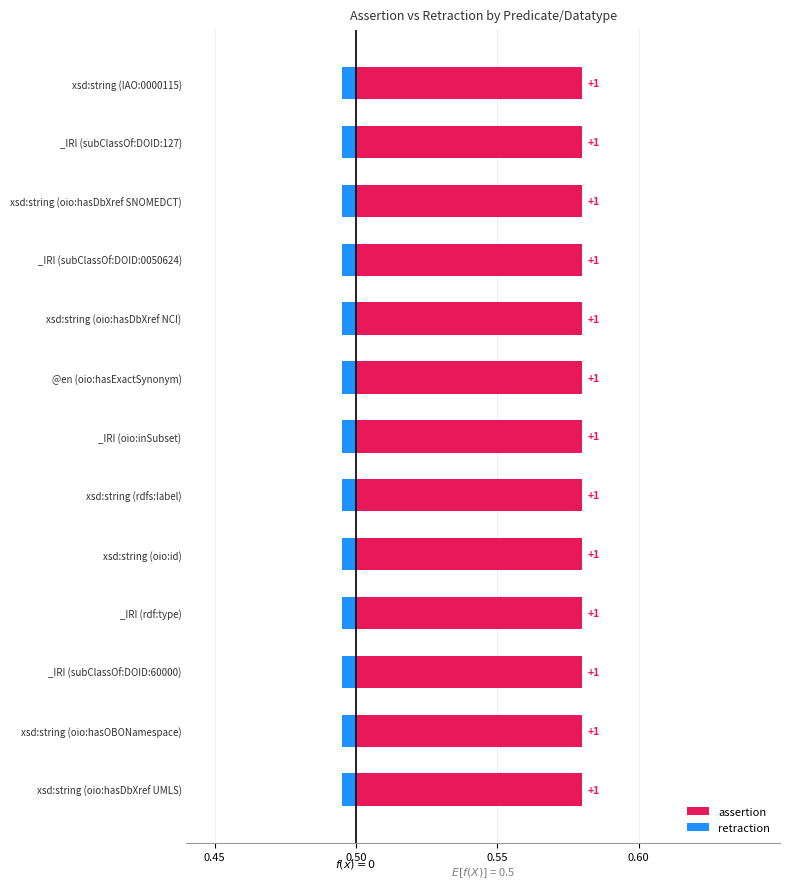

Which series changed the most between @en (oio:hasExactSynonym) and xsd:string (rdfs:label)?

assertion